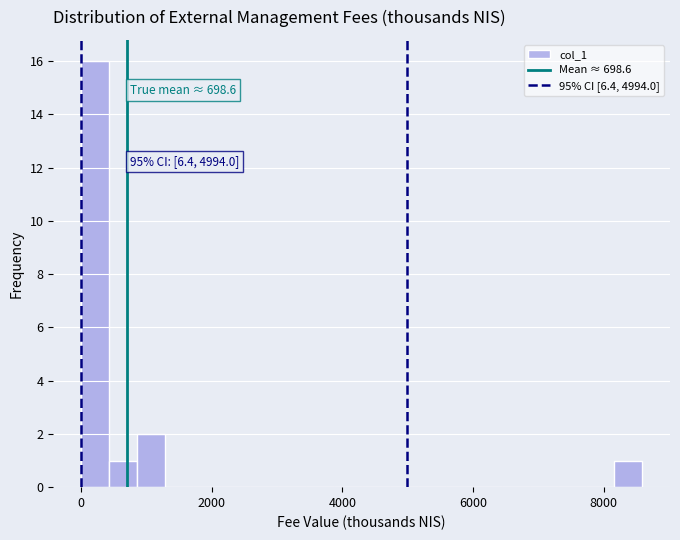

Around what value on the x-axis is the tallest bar? Give the approximate position of its centre, as read against the axis.

200